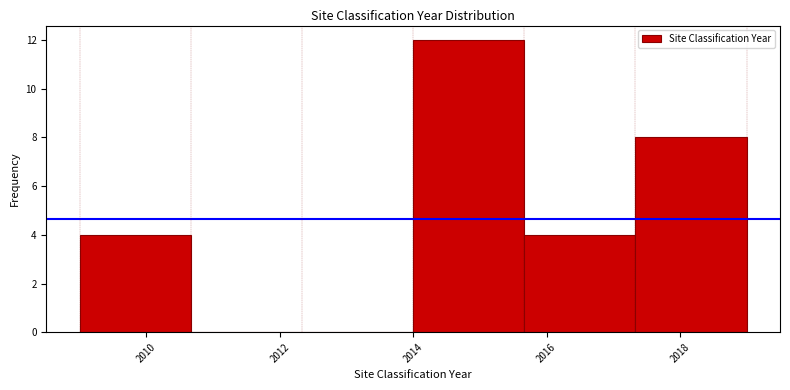

Reading left to right, transcribe this chart: for each bar, give the range it covers on the x-axis and its height. Neither the bar edges nor the heights are printed on the chart, so give them approximately, as read against the axes.

2009.0 to 2010.6: 4
2010.6 to 2012.4: 0
2012.4 to 2014.0: 0
2014.0 to 2015.6: 12
2015.6 to 2017.4: 4
2017.4 to 2019.0: 8